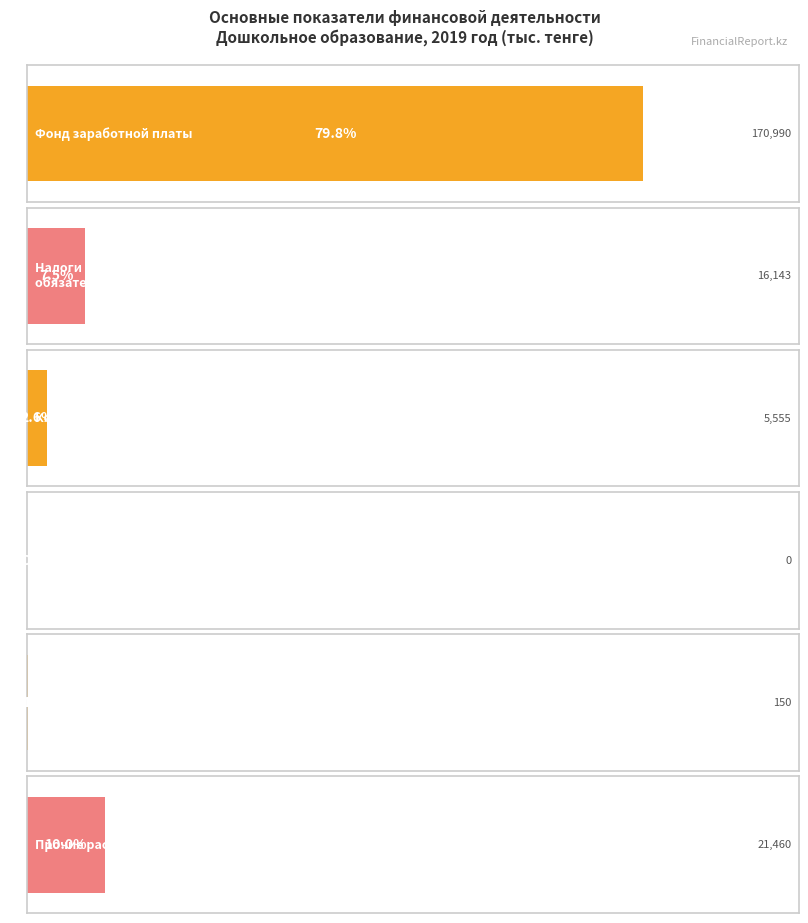

What is the spread (max minus min) of values at Капитальные расходы?

150